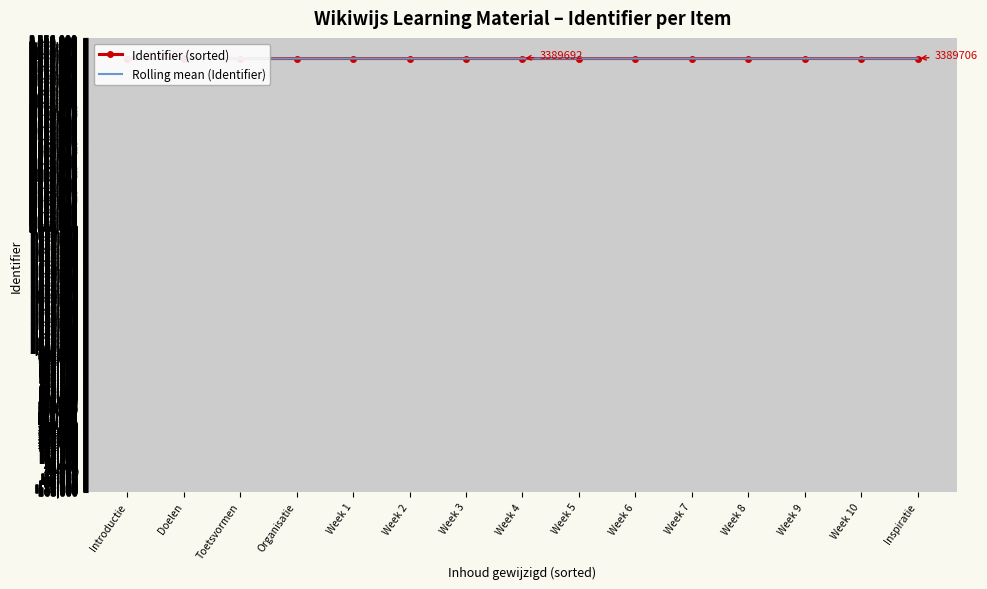

What is the label of the 13th point from the right?

Toetsvormen